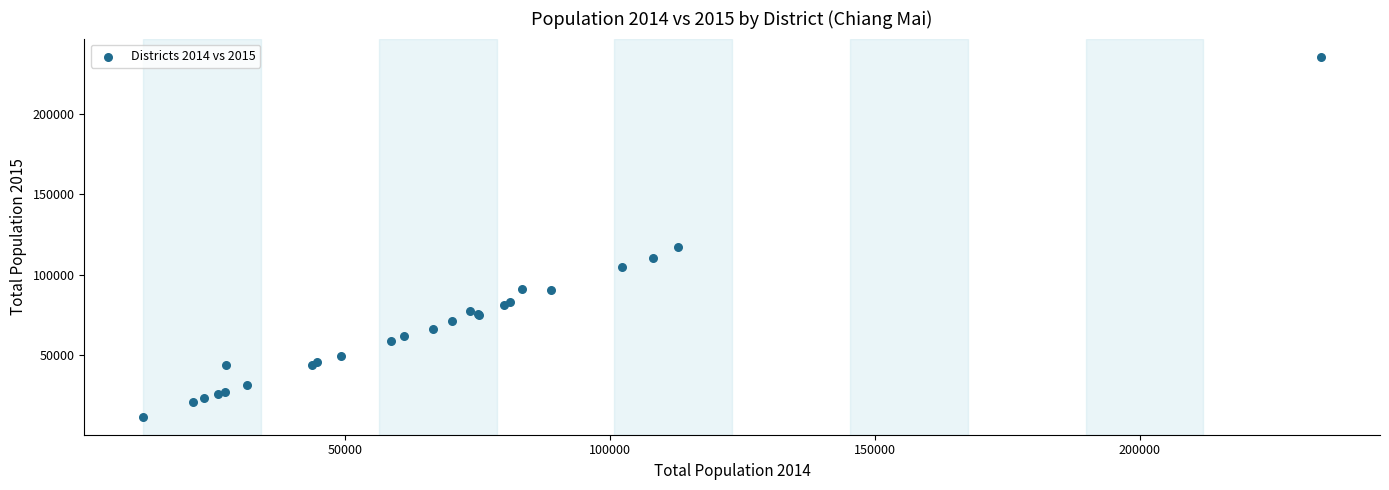

What Y value in the scatter plot is closest to 123778?

117589